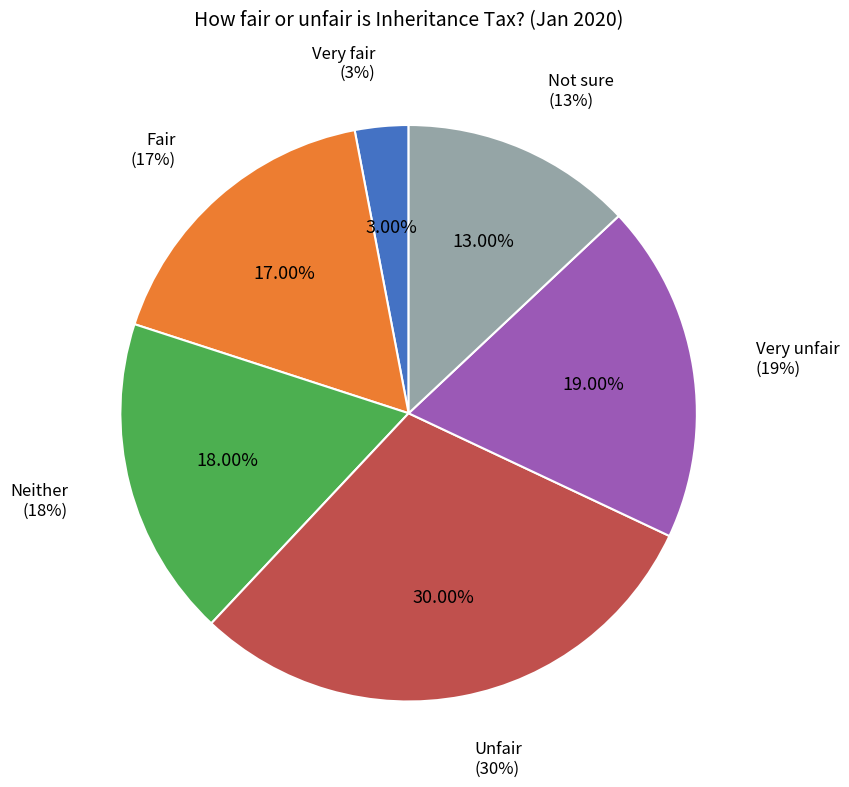

To the nearest percent, what is the difference between the Very fair and Very unfair slice percentages?

16%